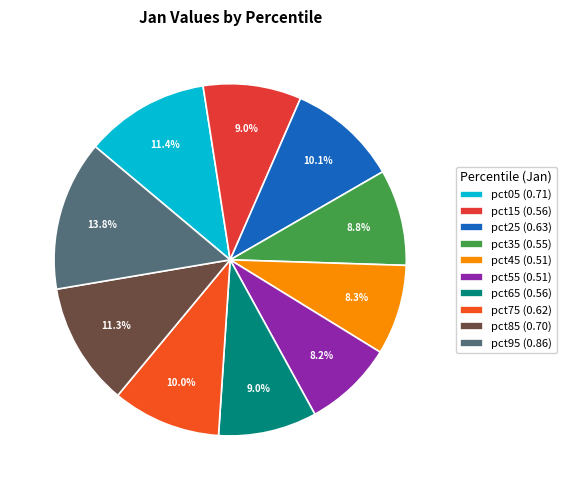

What is the total percentage of pct65 and pct25?

19.2%